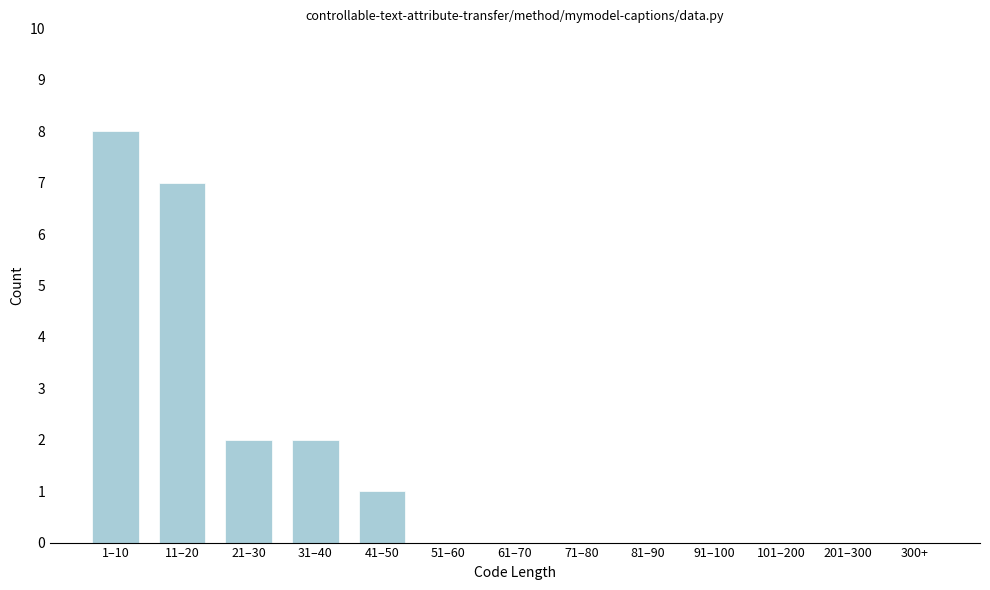

Reading left to right, transcribe all the data shown in this chart.

1–10=8	11–20=7	21–30=2	31–40=2	41–50=1	51–60=0	61–70=0	71–80=0	81–90=0	91–100=0	101–200=0	201–300=0	300+=0